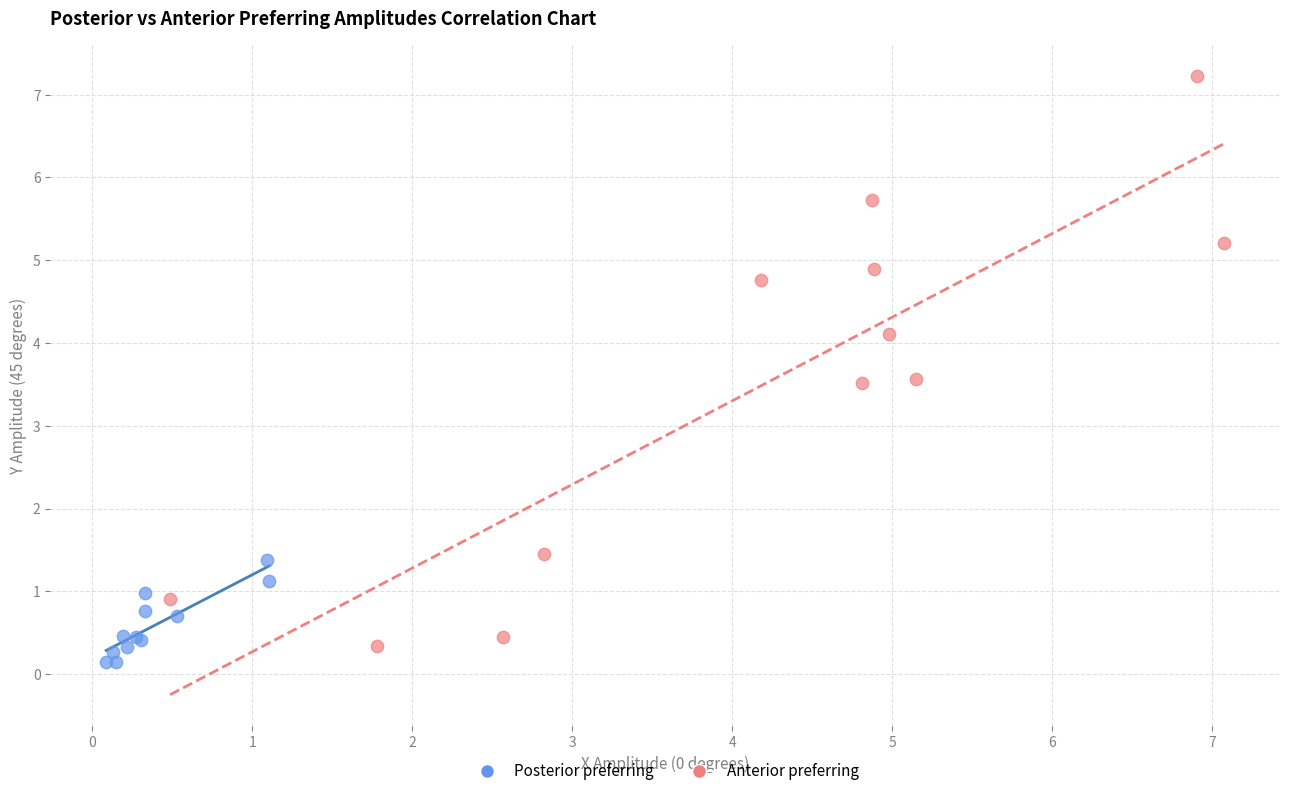

Which series reaches the maximum Y coordinate?

Anterior preferring